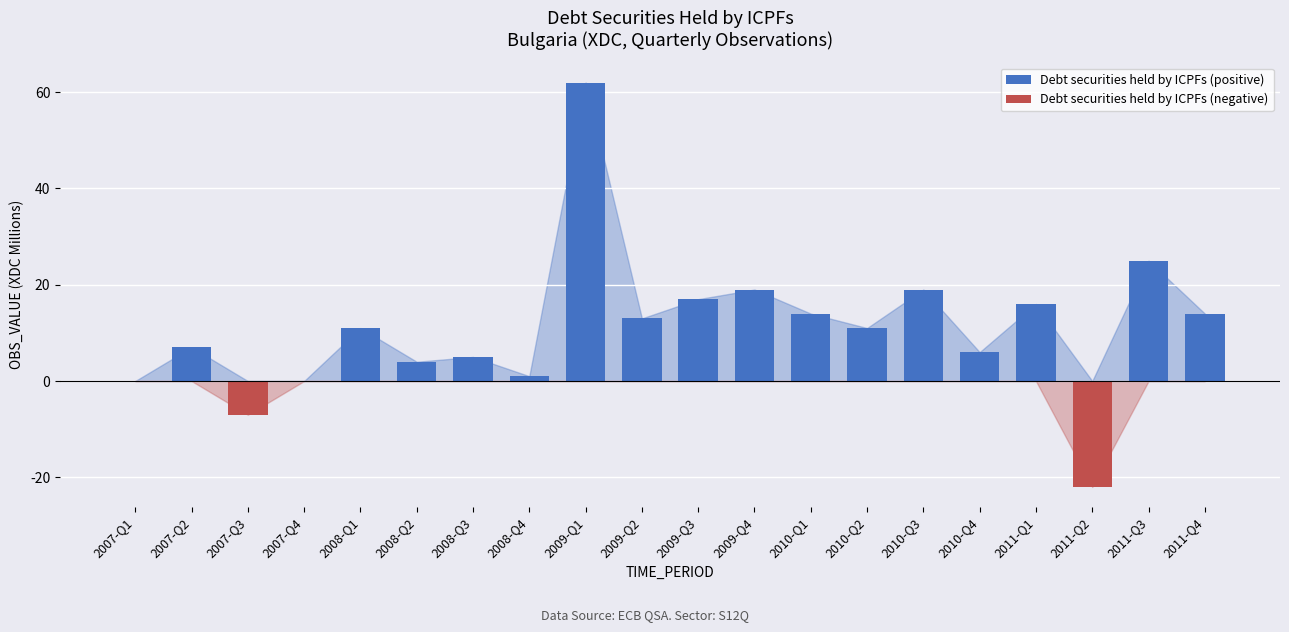

What is the spread (max minus min) of values at 2011-Q2?

22